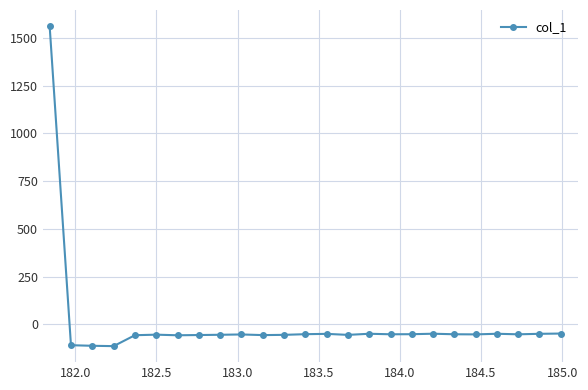

What is the value of the 3rd point from the left?

-112.8